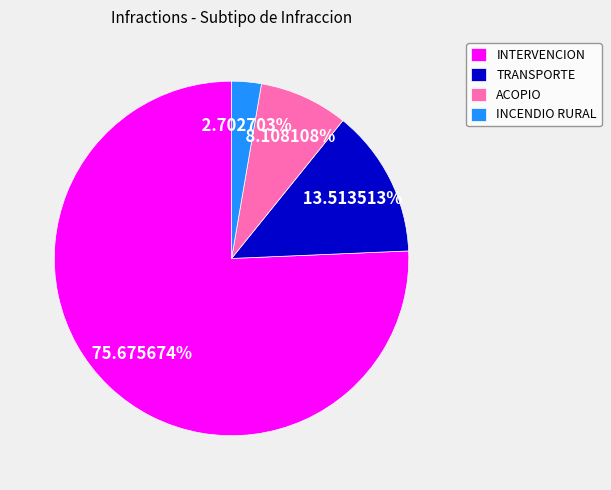

Combined, what portion of the pie is TRANSPORTE and INCENDIO RURAL?

16.2%